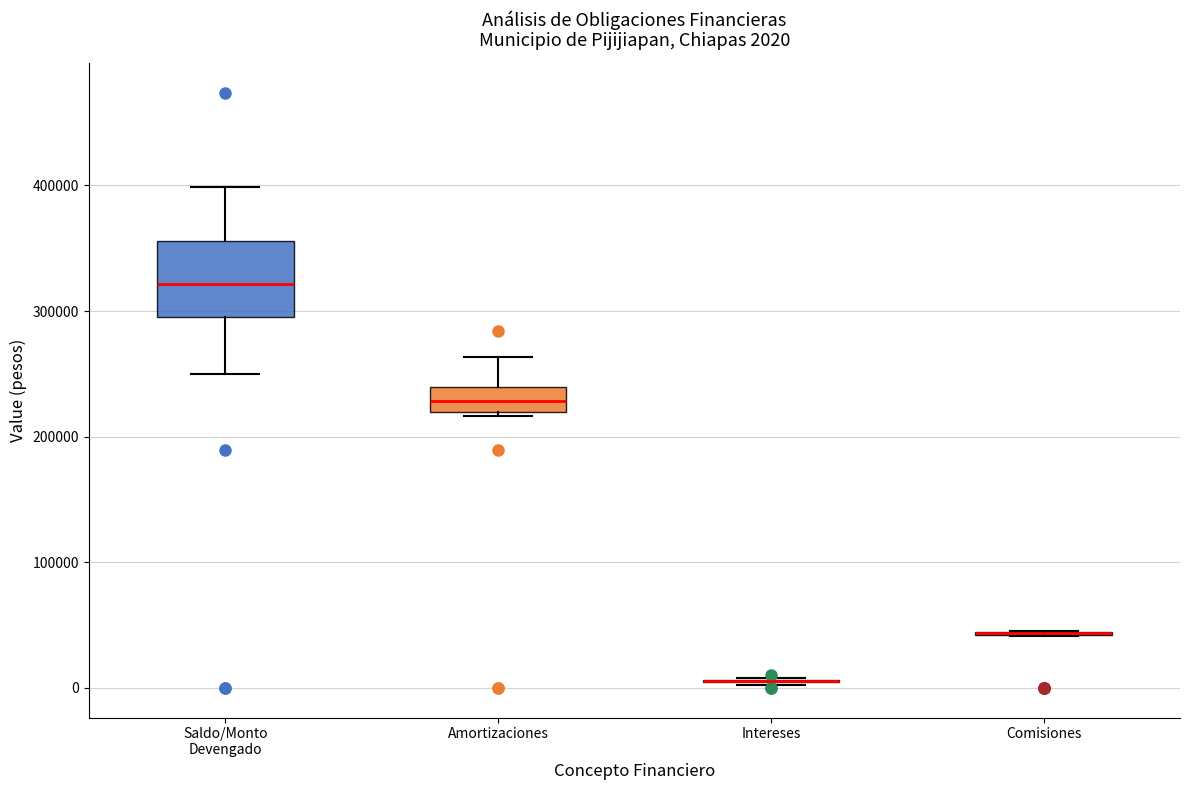

Which box is the tallest, from its lower edge to its upper edge?

Saldo/Monto Devengado